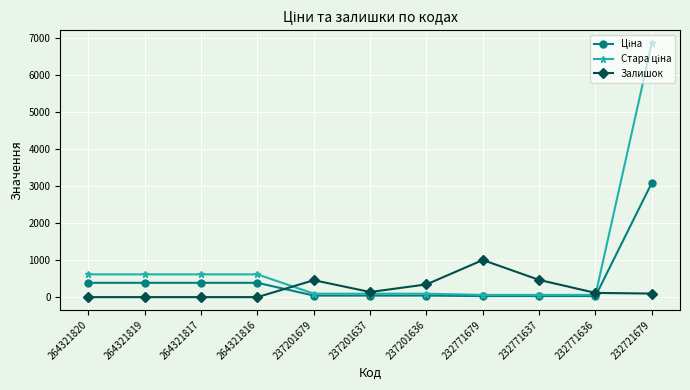

The value of Залишок at 232771679 is 405.7. True or false?

False